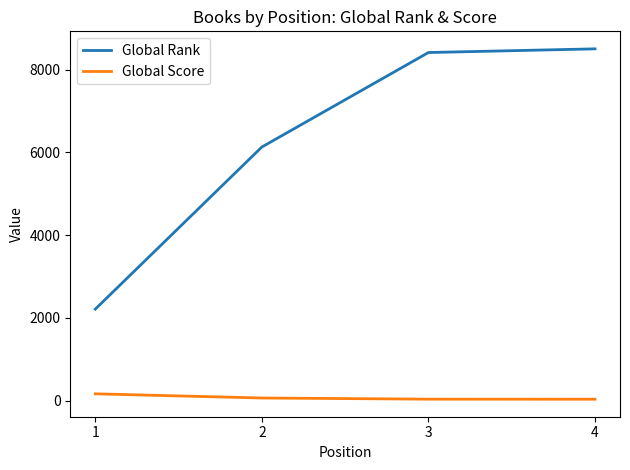

The value of Global Rank at 4 is 8502. True or false?

True